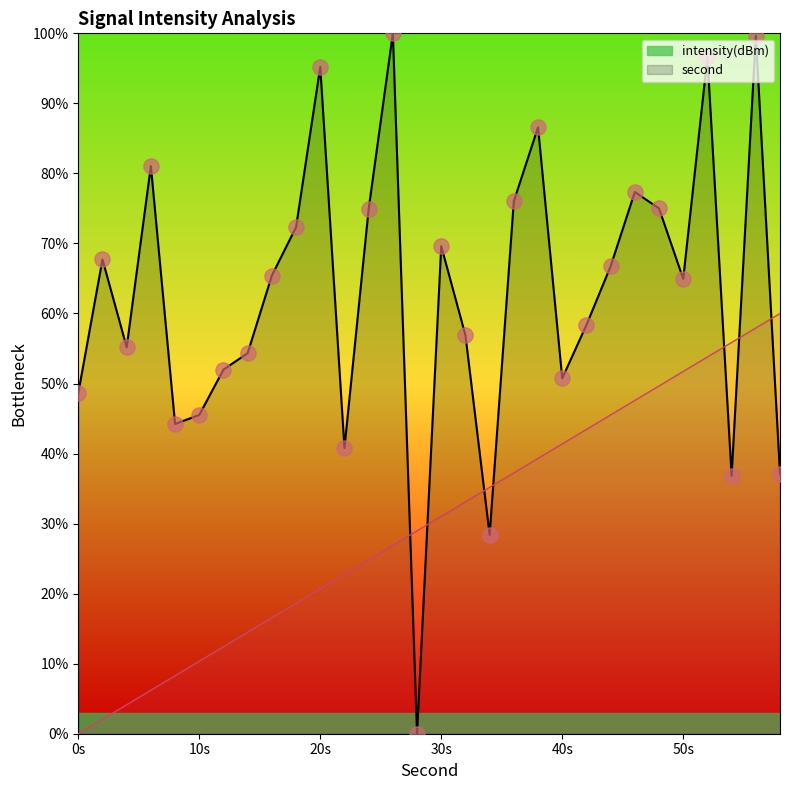

Which series reaches the maximum Y coordinate?

intensity(dBm)